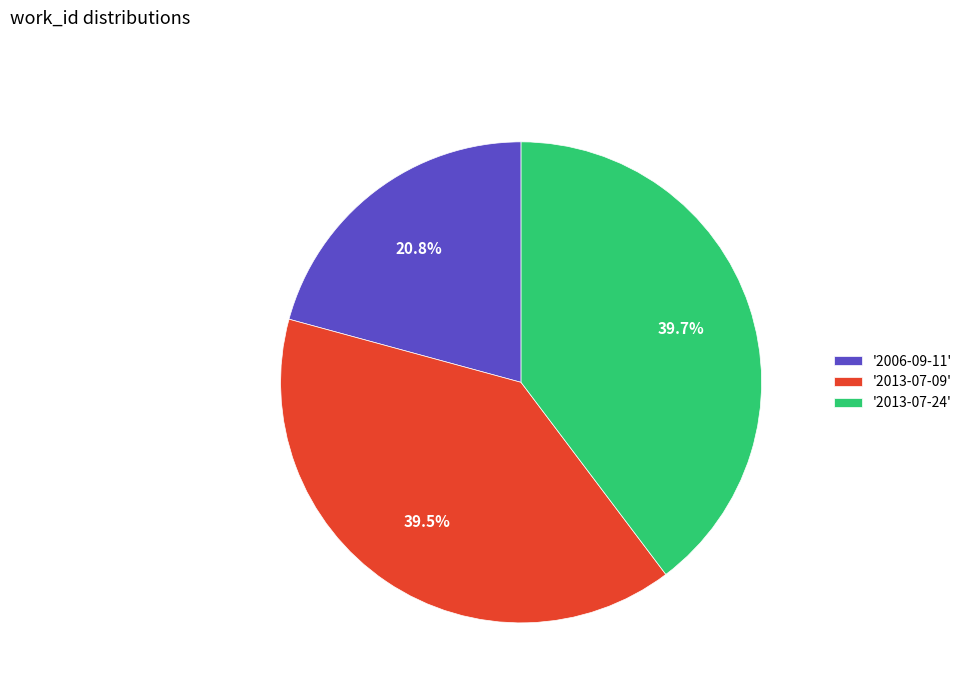

Which slice is the smallest?

'2006-09-11'